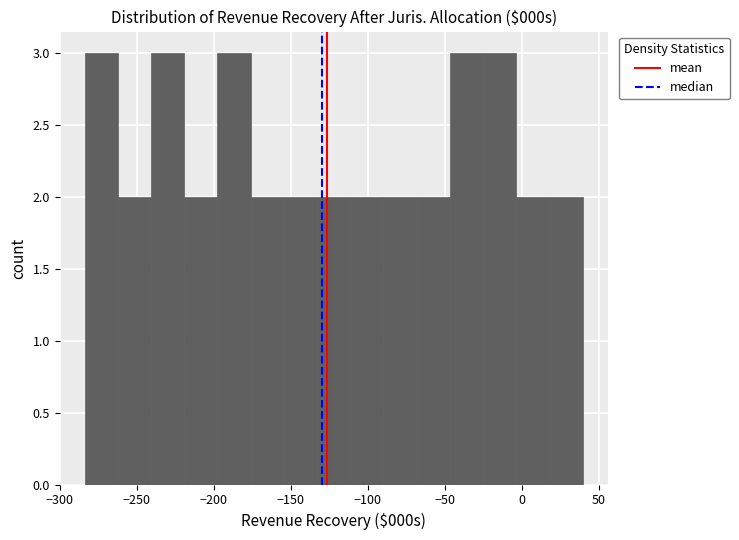

Reading left to right, list every bar in this chart as the range it spans on the x-axis followed by its height. Neither the bar edges nor the heights are printed on the chart, so give them approximately, as read against the axes.

-285 to -260: 3
-260 to -240: 2
-240 to -220: 3
-220 to -200: 2
-200 to -175: 3
-175 to -155: 2
-155 to -135: 2
-135 to -110: 2
-110 to -90: 2
-90 to -70: 2
-70 to -45: 2
-45 to -25: 3
-25 to -5: 3
-5 to 20: 2
20 to 40: 2